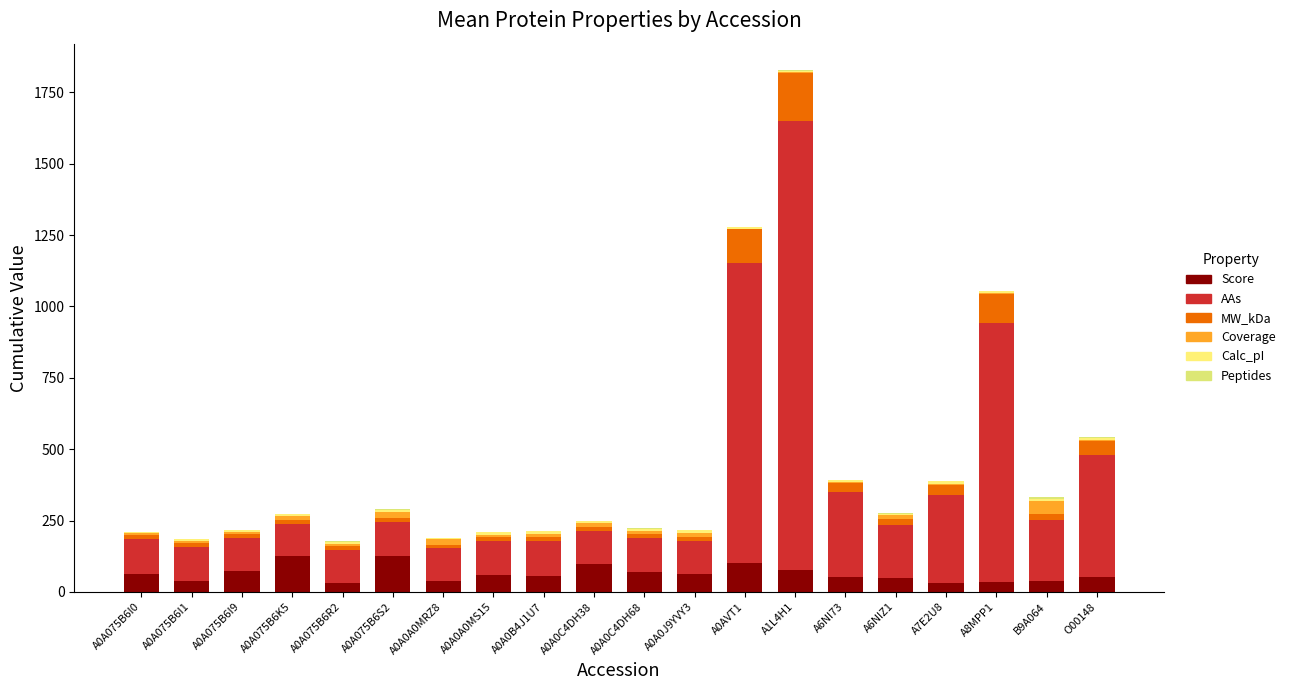

Which series changed the most between A0A0A0MRZ8 and A0A0C4DH68?

Score